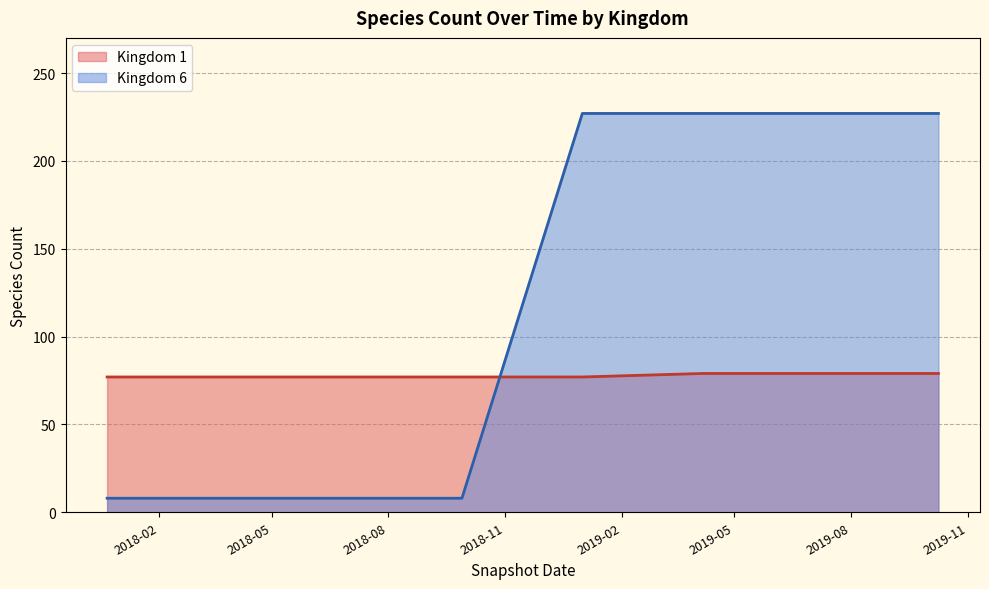

How many values are between 77 and 79?

8